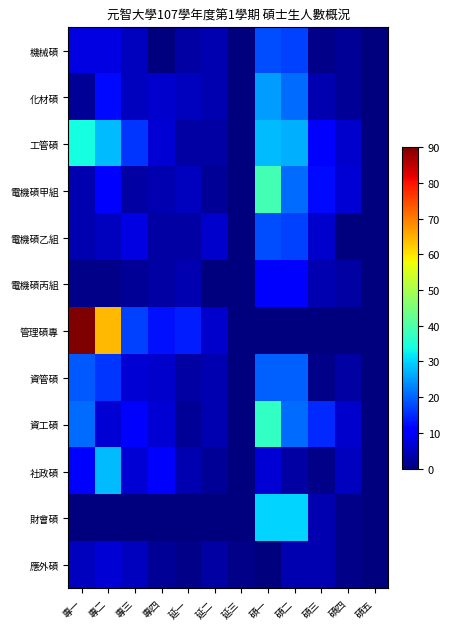

Reading right to left, transcribe all the data shown in this chart.

機械碩: 碩五=0	碩四=2	碩三=1	碩二=17	碩一=18	延三=0	延二=4	延一=3	專四=0	專三=5	專二=8	專一=8
化材碩: 碩五=0	碩四=2	碩三=4	碩二=21	碩一=25	延三=0	延二=4	延一=5	專四=6	專三=5	專二=12	專一=2
工管碩: 碩五=0	碩四=6	碩三=10	碩二=27	碩一=28	延三=0	延二=3	延一=3	專四=7	專三=16	專二=28	專一=34
電機碩甲組: 碩五=0	碩四=7	碩三=12	碩二=21	碩一=39	延三=0	延二=2	延一=5	專四=4	專三=3	專二=10	專一=4
電機碩乙組: 碩五=0	碩四=0	碩三=6	碩二=17	碩一=18	延三=0	延二=6	延一=3	專四=3	專三=8	專二=5	專一=4
電機碩丙組: 碩五=0	碩四=3	碩三=4	碩二=11	碩一=10	延三=0	延二=0	延一=4	專四=3	專三=2	專二=1	專一=1
管理碩專: 碩五=0	碩四=0	碩三=0	碩二=0	碩一=0	延三=0	延二=6	延一=14	專四=13	專三=17	專二=64	專一=90
資管碩: 碩五=0	碩四=3	碩三=1	碩二=20	碩一=20	延三=0	延二=4	延一=3	專四=6	專三=7	專二=16	專一=19
資工碩: 碩五=0	碩四=6	碩三=15	碩二=21	碩一=37	延三=0	延二=4	延一=2	專四=7	專三=11	專二=7	專一=21
社政碩: 碩五=0	碩四=5	碩三=1	碩二=3	碩一=7	延三=0	延二=2	延一=4	專四=10	專三=7	專二=28	專一=11
財會碩: 碩五=0	碩四=1	碩三=4	碩二=30	碩一=30	延三=0	延二=0	延一=0	專四=0	專三=0	專二=0	專一=0
應外碩: 碩五=0	碩四=1	碩三=4	碩二=4	碩一=0	延三=1	延二=3	延一=1	專四=2	專三=5	專二=7	專一=5